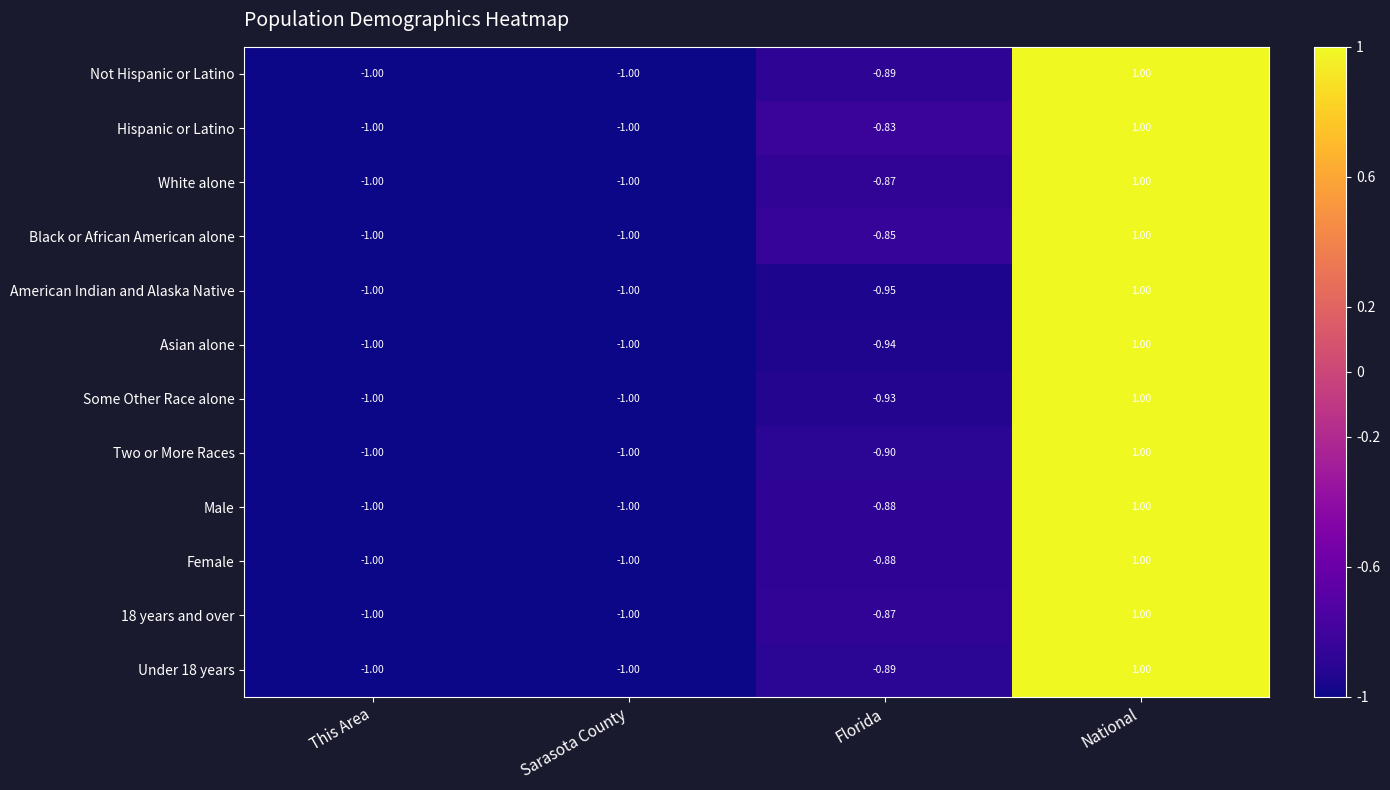

Between Florida and National, which series saw the biggest shift?

American Indian and Alaska Native